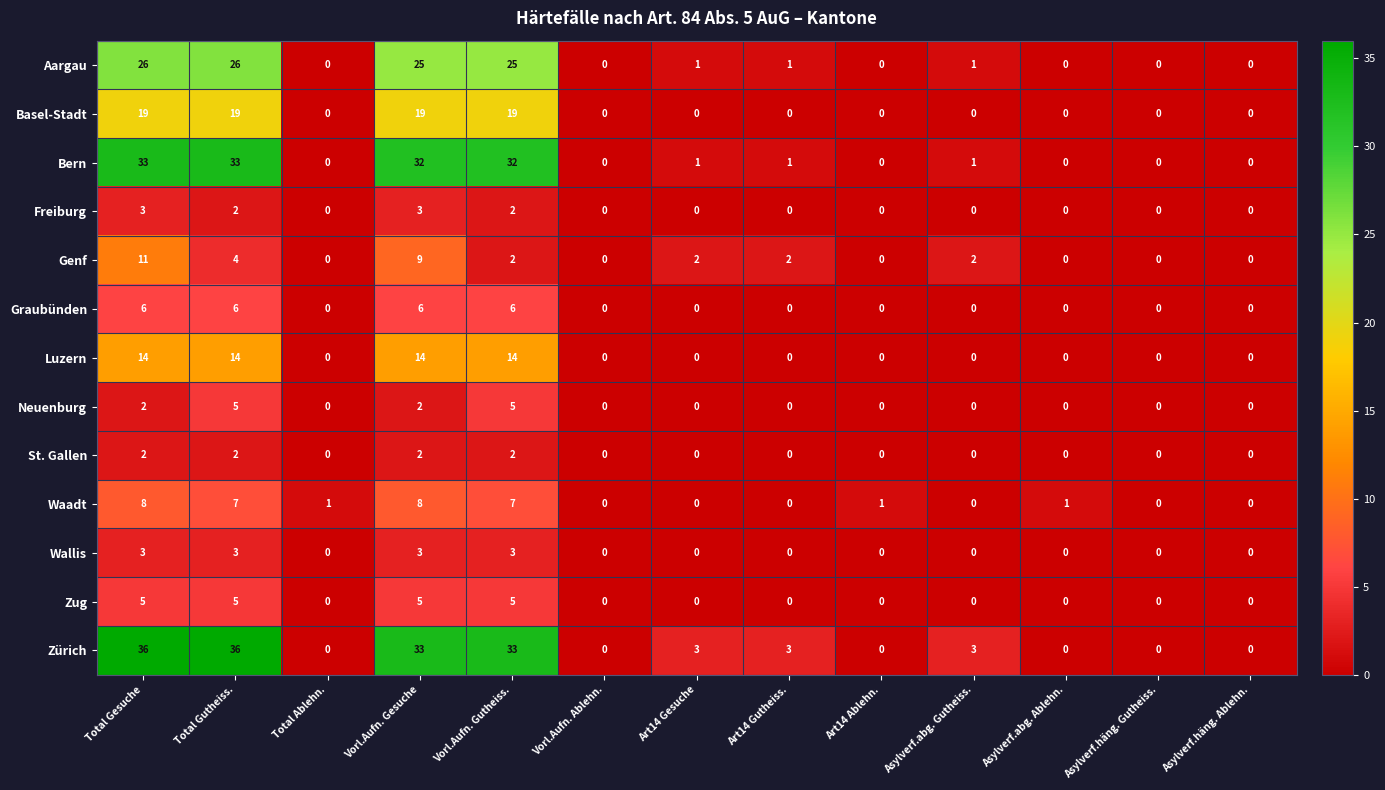

Is it true that Neuenburg equals 2 at Vorl.Aufn. Gesuche?

True